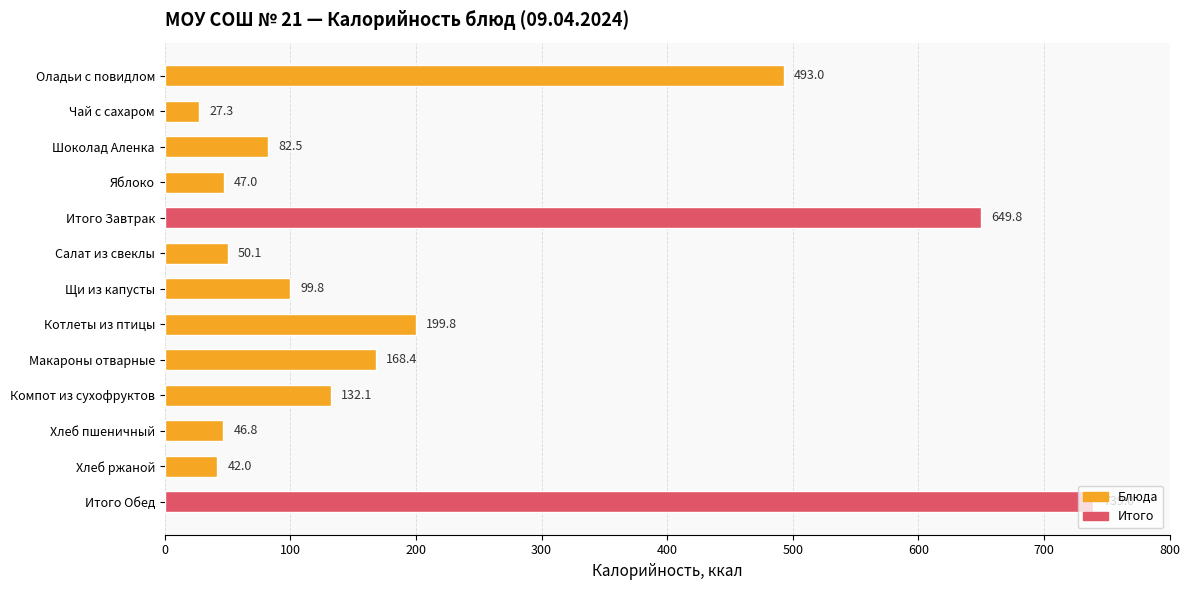

Which label corresponds to the smallest value in the chart?

Чай с сахаром